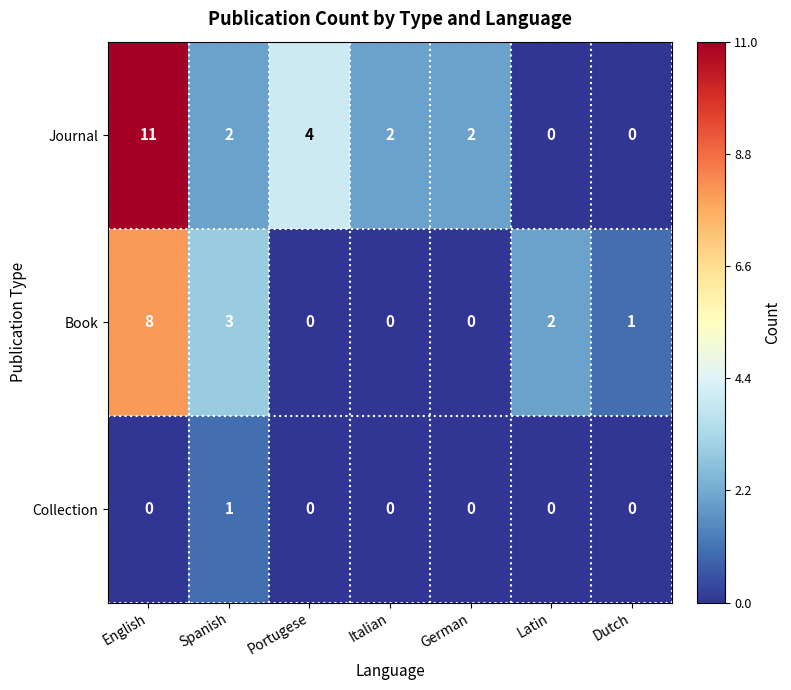

How many distinct data groups are displayed?

3